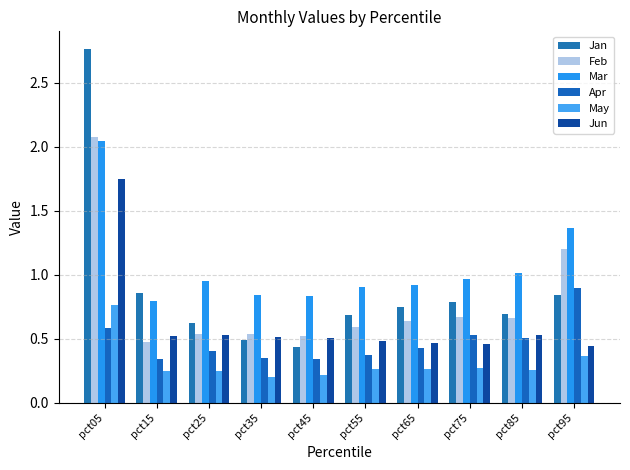

What is the difference between the Mar values at pct75 and pct45?

0.1